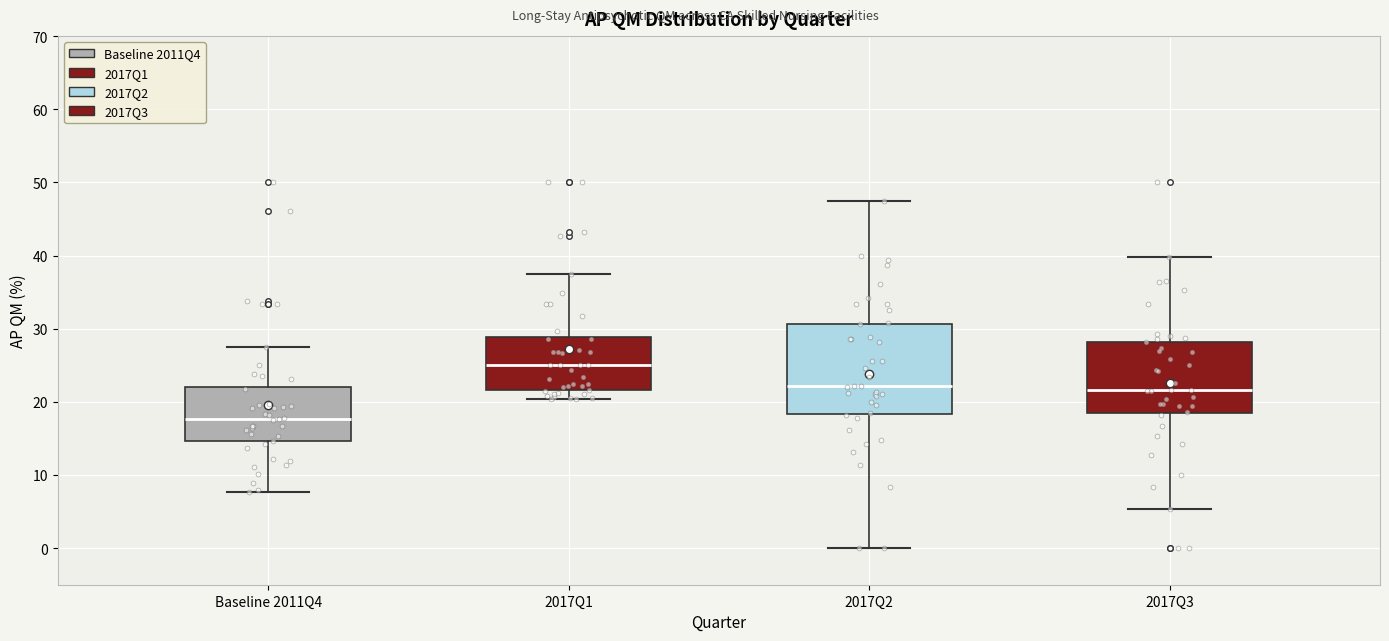

Which box is the tallest, from its lower edge to its upper edge?

2017Q2